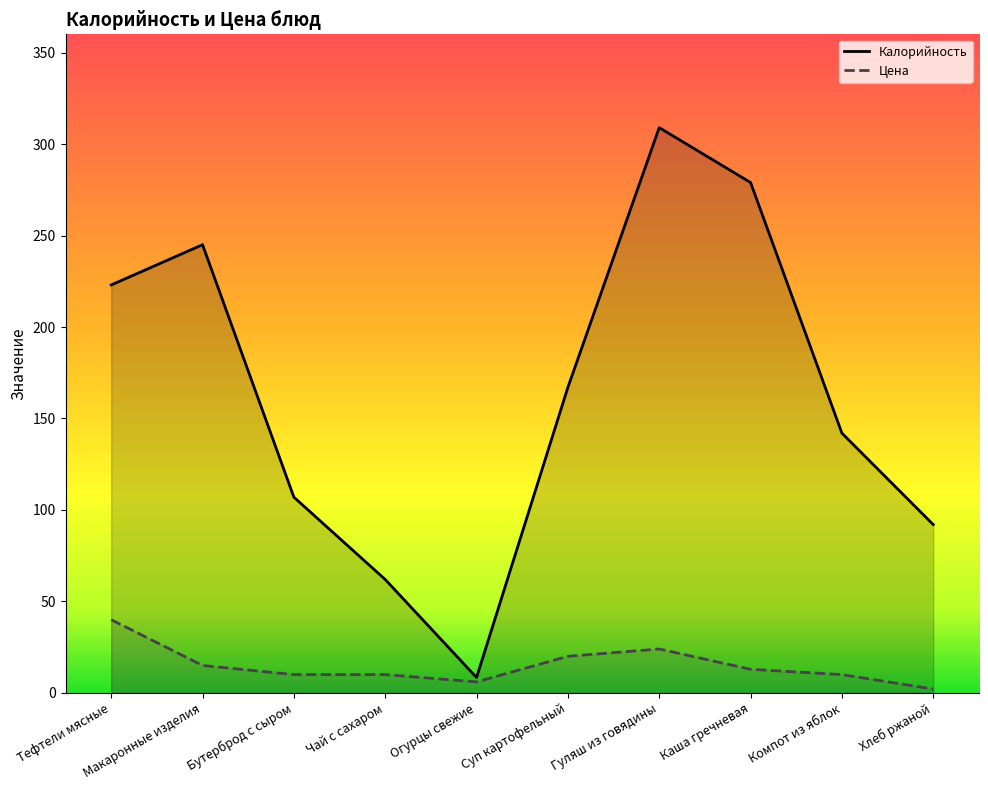

At which category is the sum across all series the highest?

Гуляш из говядины